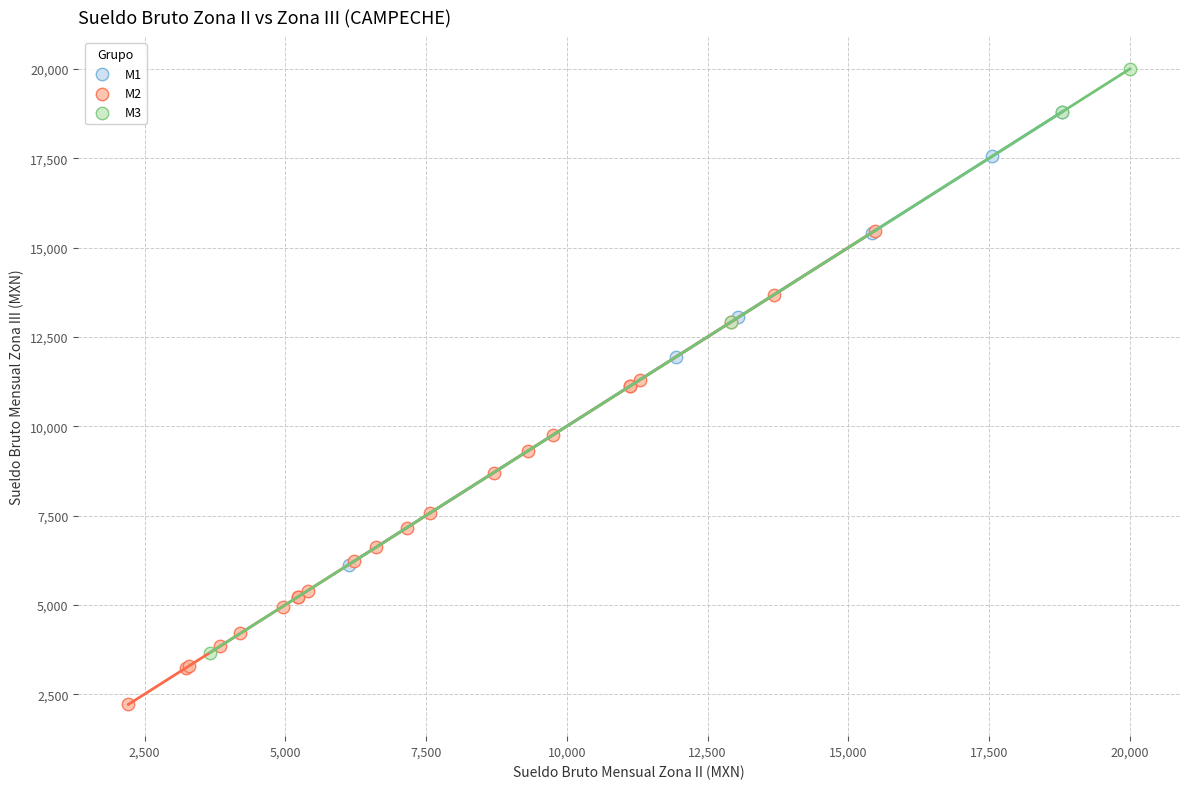

Which series contains the lowest Y value?

M2